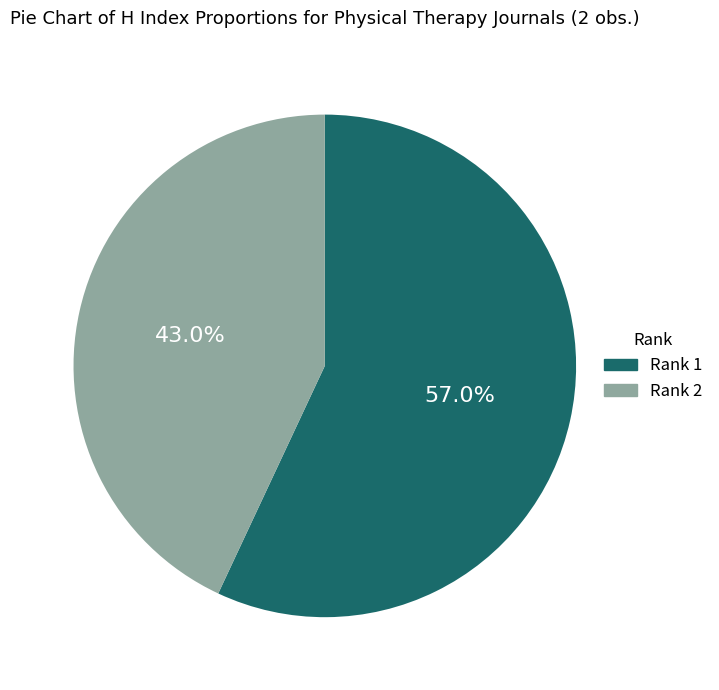

Is there any slice that represents more than half of the pie?

Yes